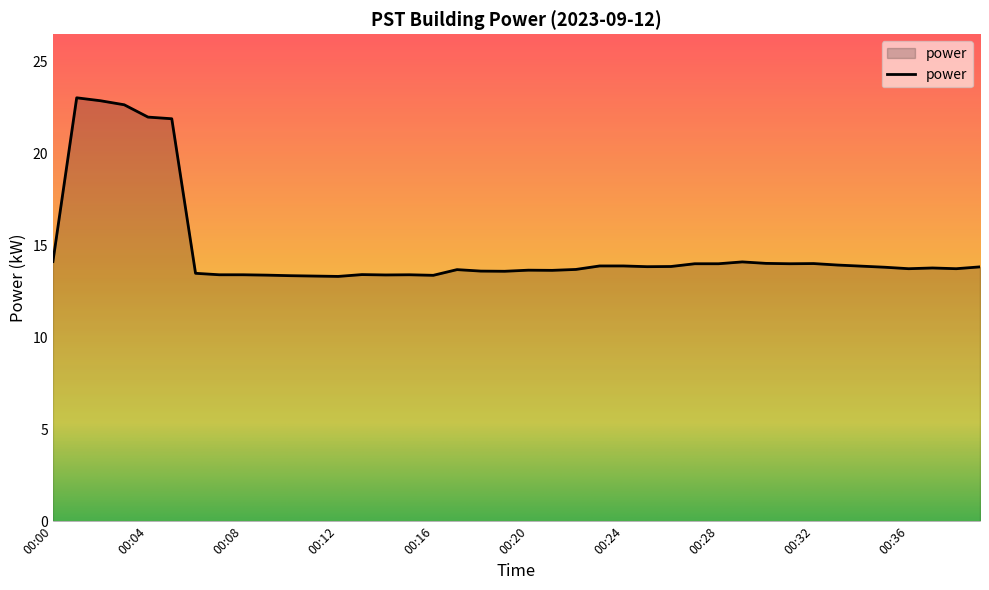

What is the maximum value shown in the chart?

23.0